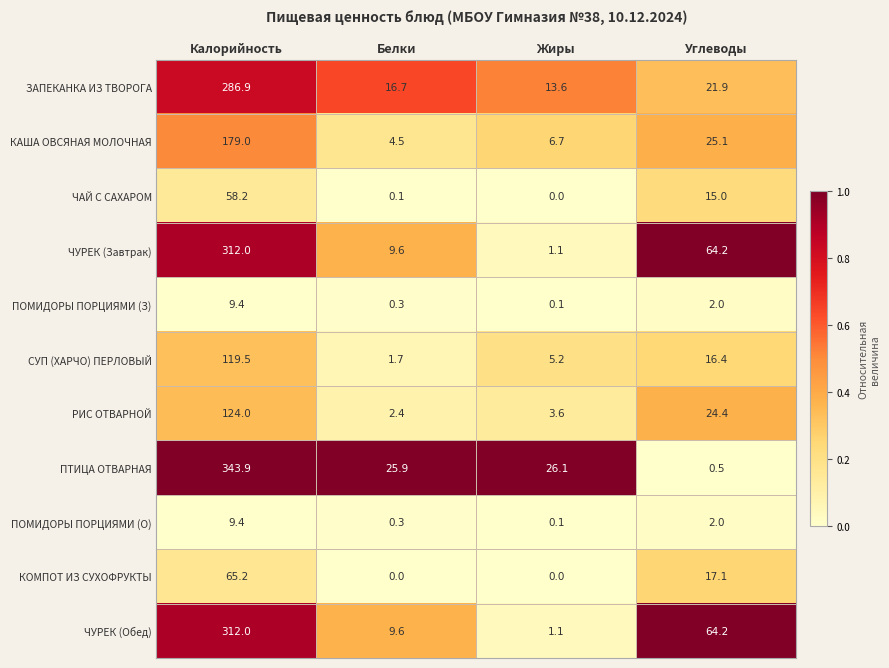

Which series has the largest total across all categories?

ПТИЦА ОТВАРНАЯ